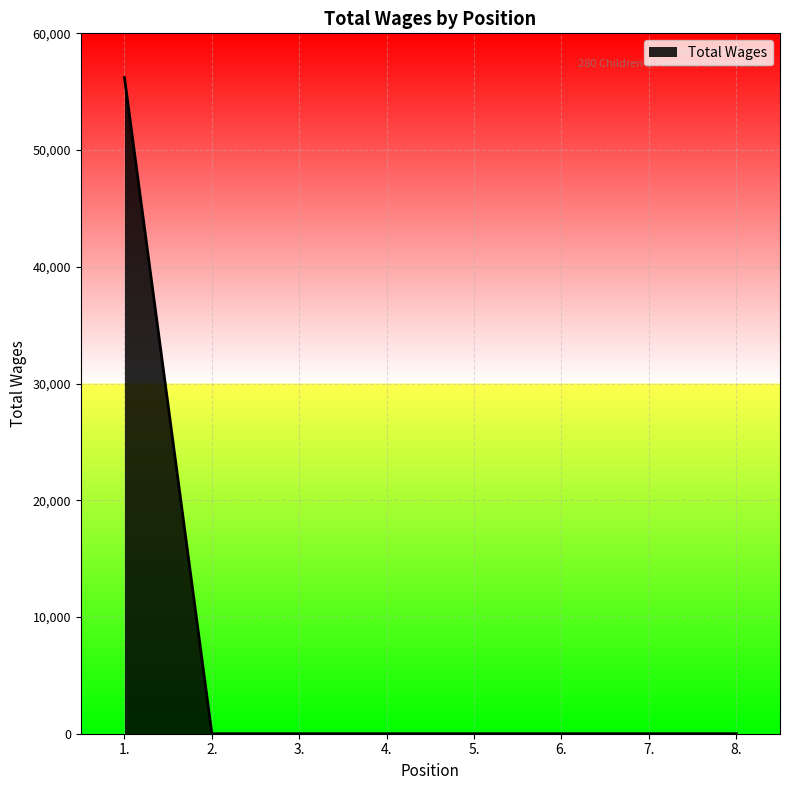

The value at 4. is 0. True or false?

True